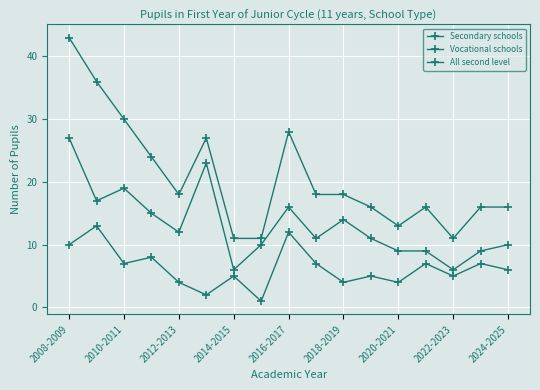

True or false: Vocational schools has more than 1 points higher than both neighbors.

True